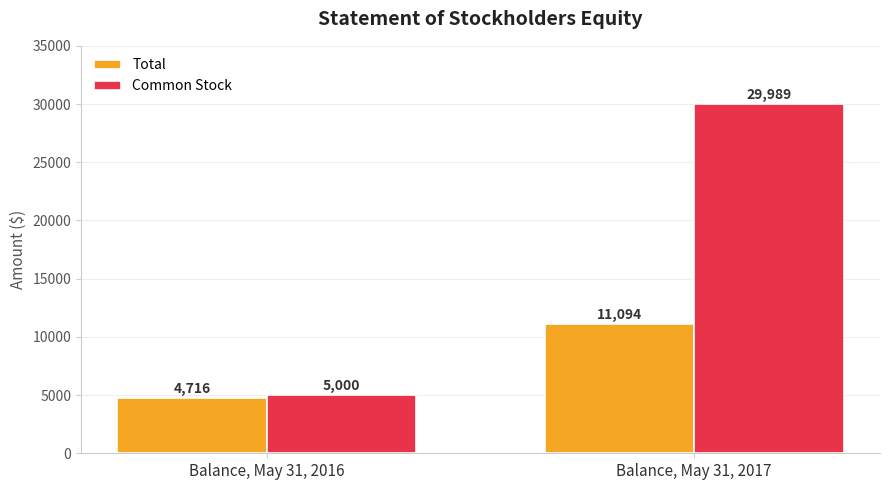

How many distinct data groups are displayed?

2